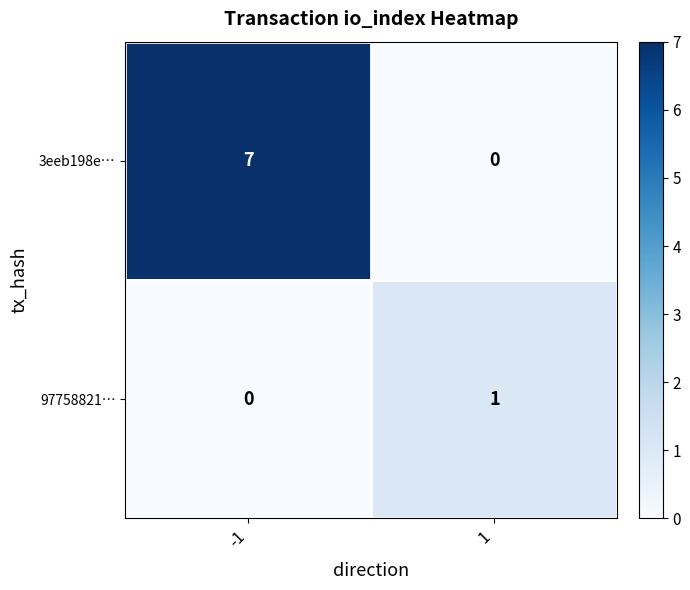

Count the number of categories in the chart.

2